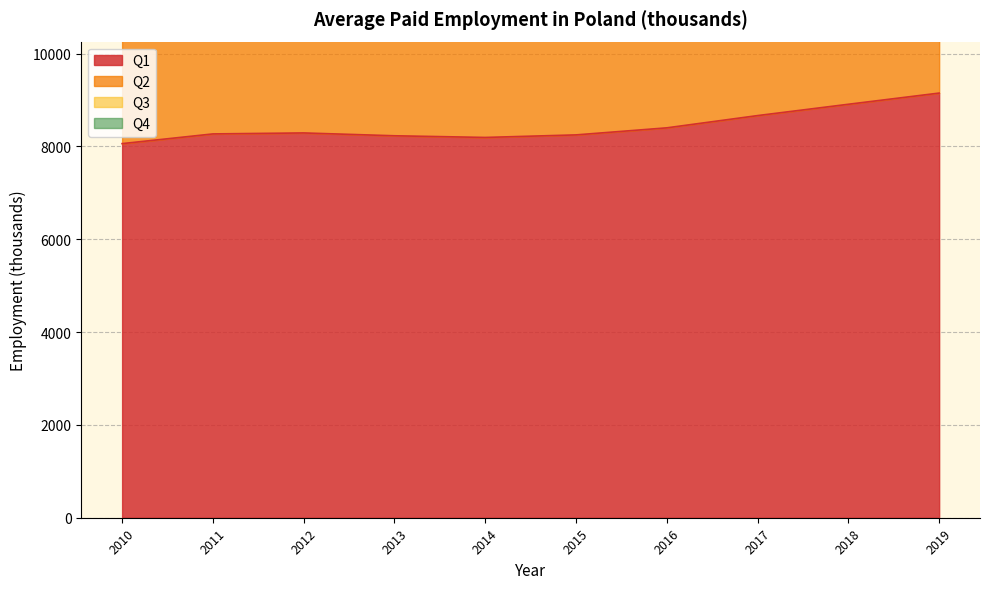

At how many categories does at least one series exceed 36307?

1